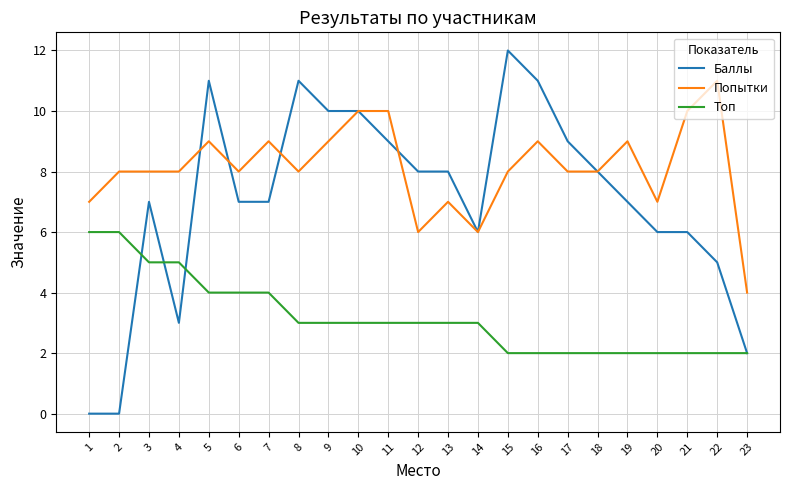

Between which two adjacent categories do Топ and Баллы first intersect?

2 and 3